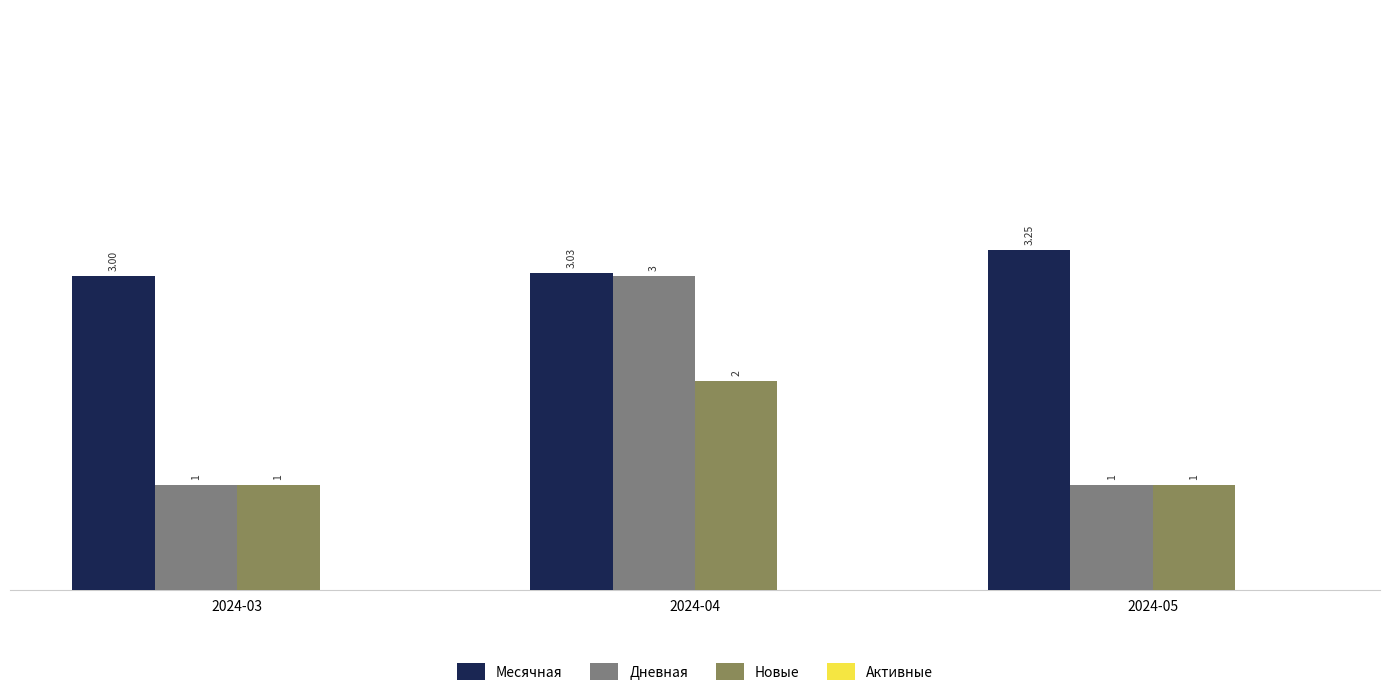

Rank the series by their average value, from highest to lowest.

Месячная, Дневная, Новые